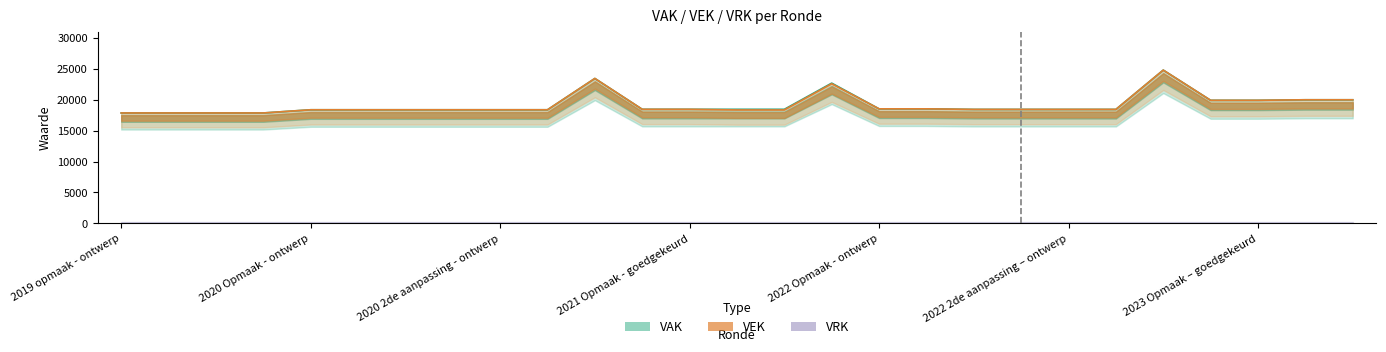

At which label does VAK first exceed 18423?

2020 uitvoering